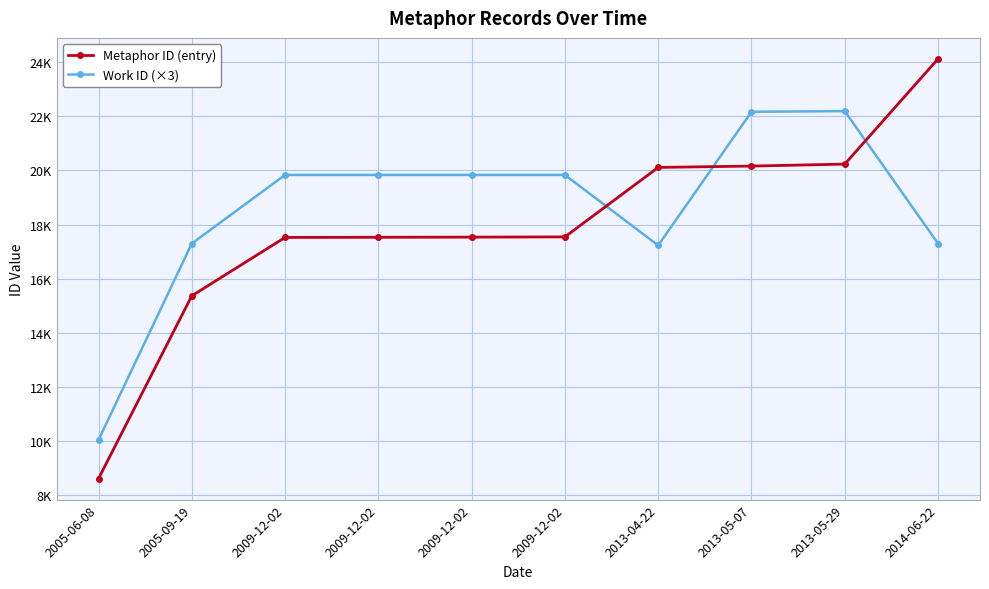

What is the smallest value displayed?

8623